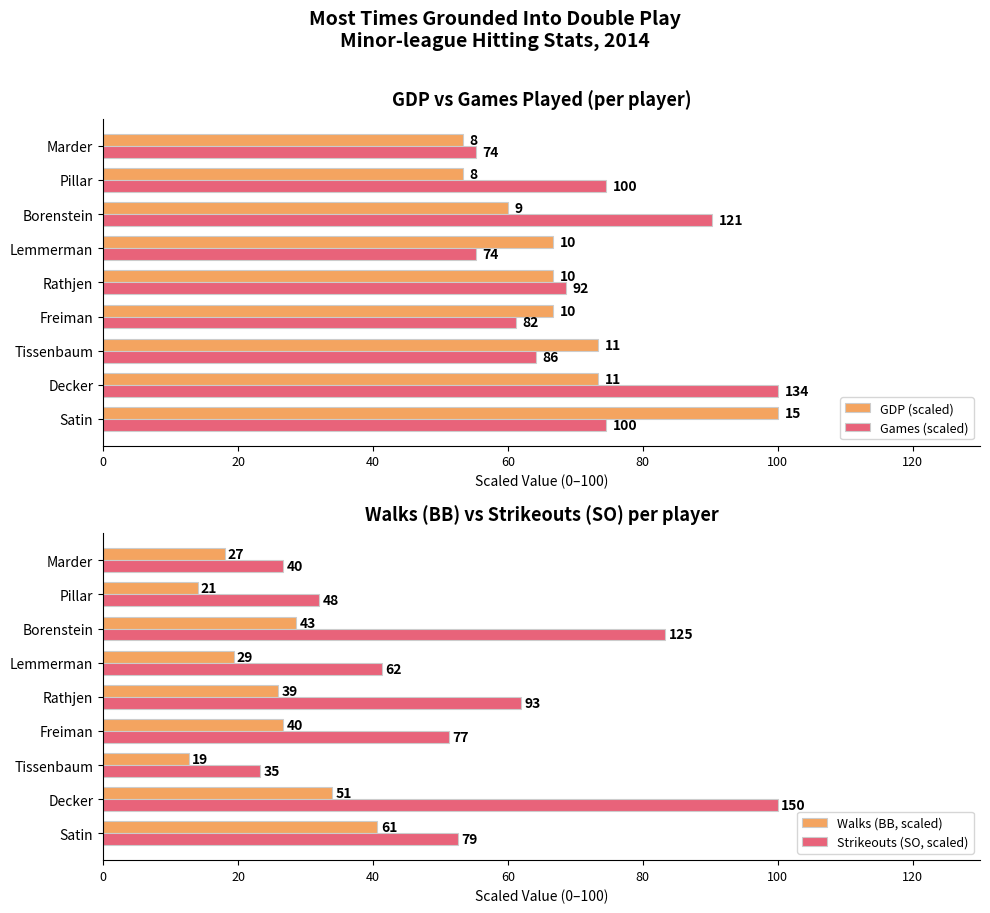

How many categories are shown in the chart?

9